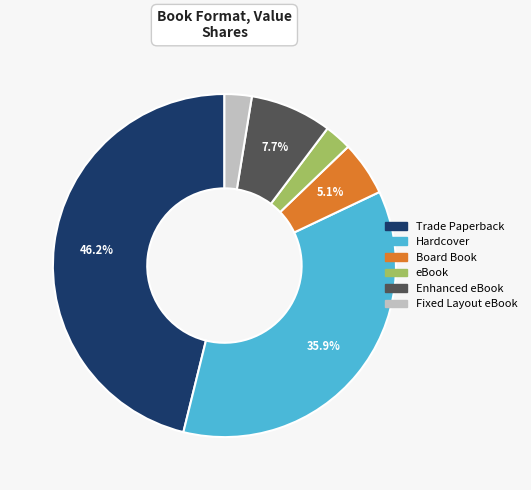

True or false: eBook accounts for 3% of the total.

True